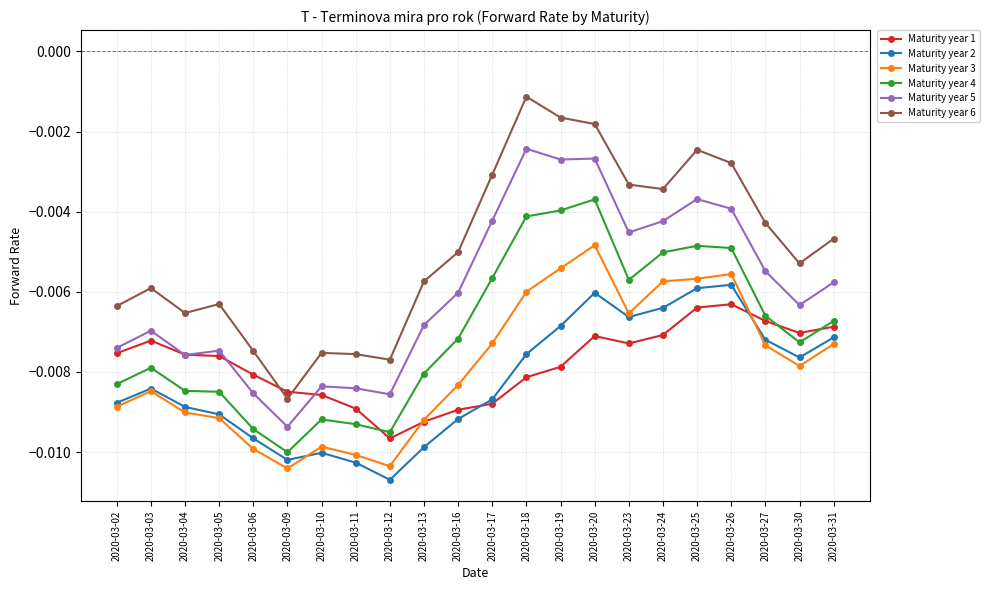

True or false: Maturity year 3 has more than 1 interior local peaks.

True